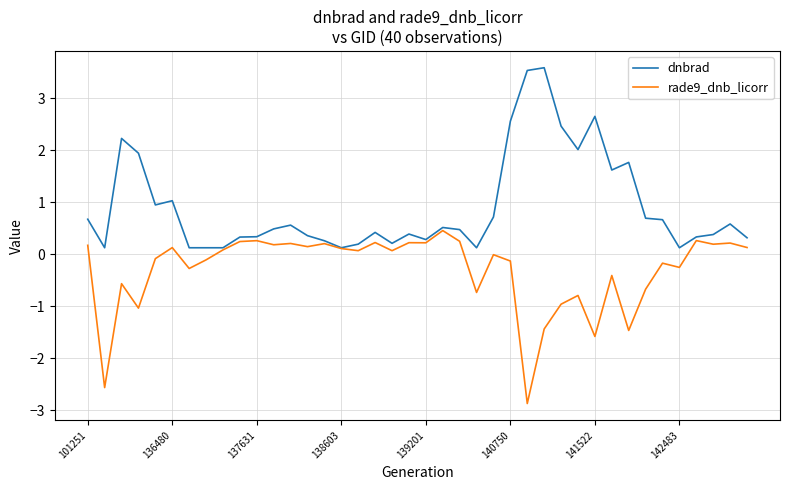

What is the smallest value displayed?

-2.9